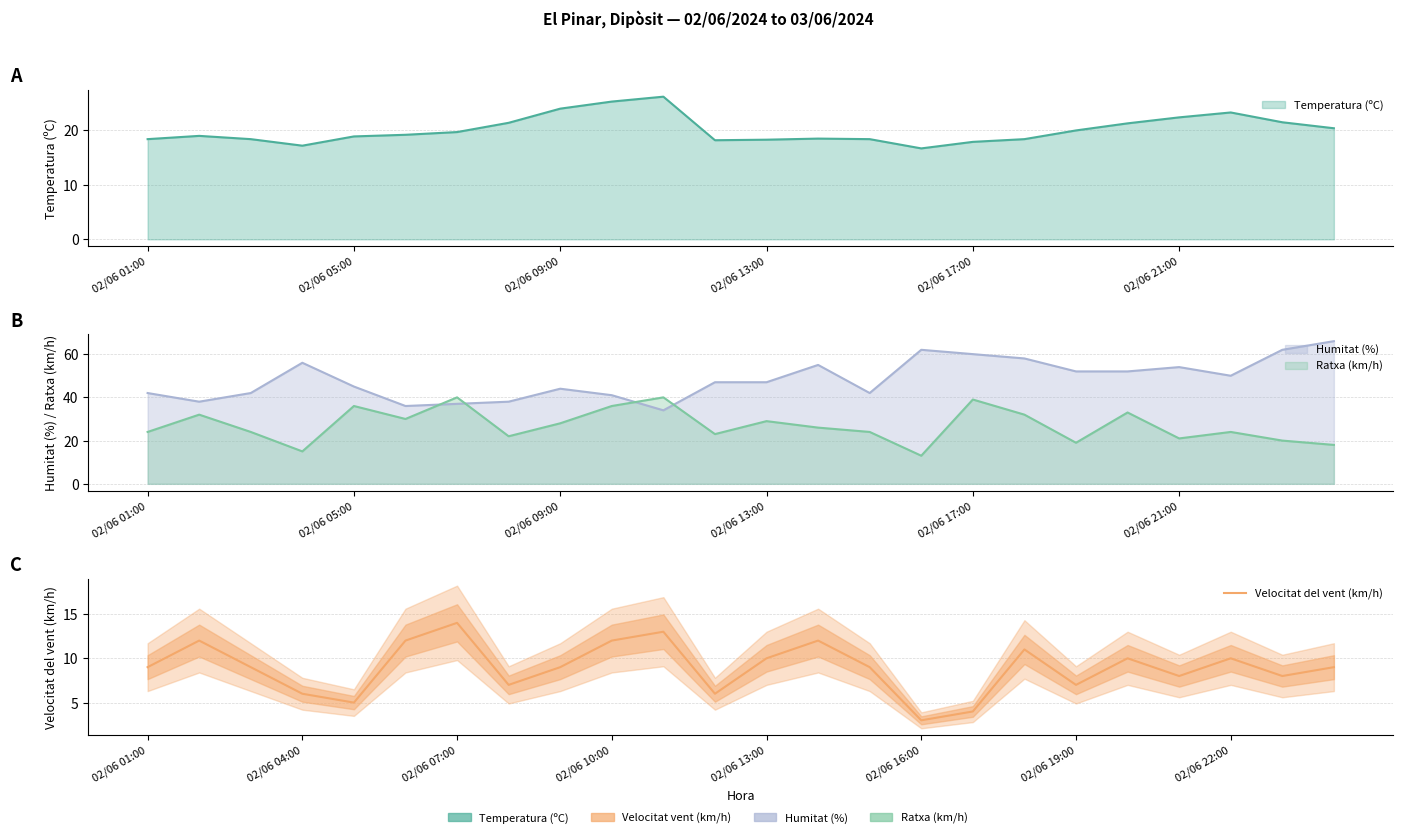

How many interior local valleys (lower than both neighbors) does the data have?

7